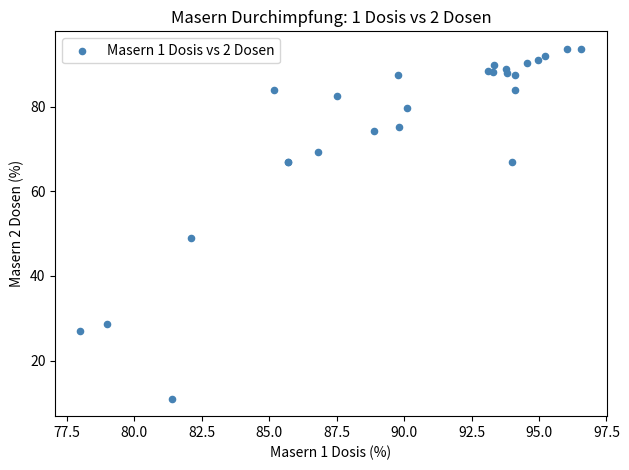

What Y value in the scatter plot is closest to 52?

48.9